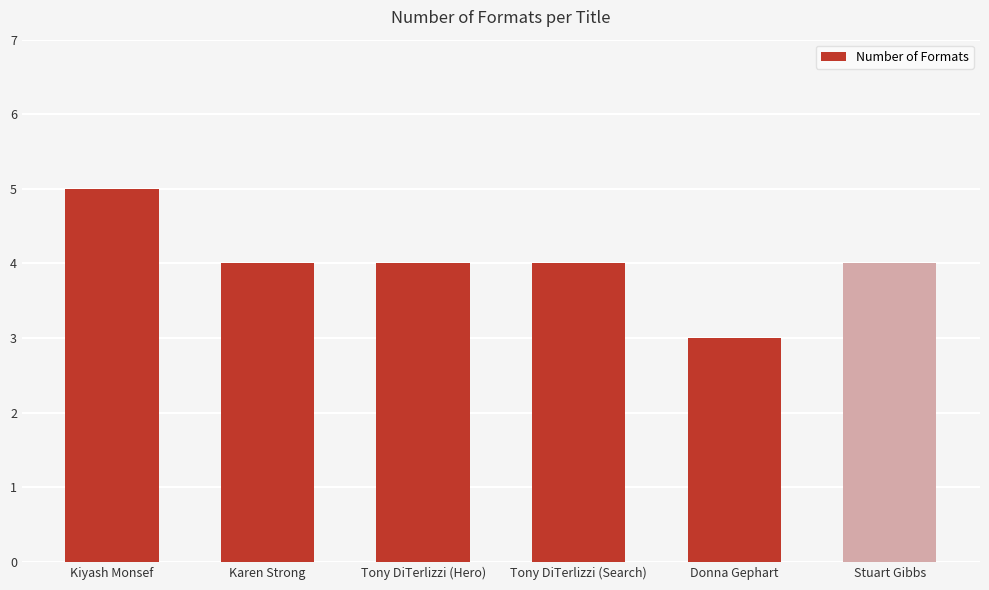

What is the smallest value displayed?

3